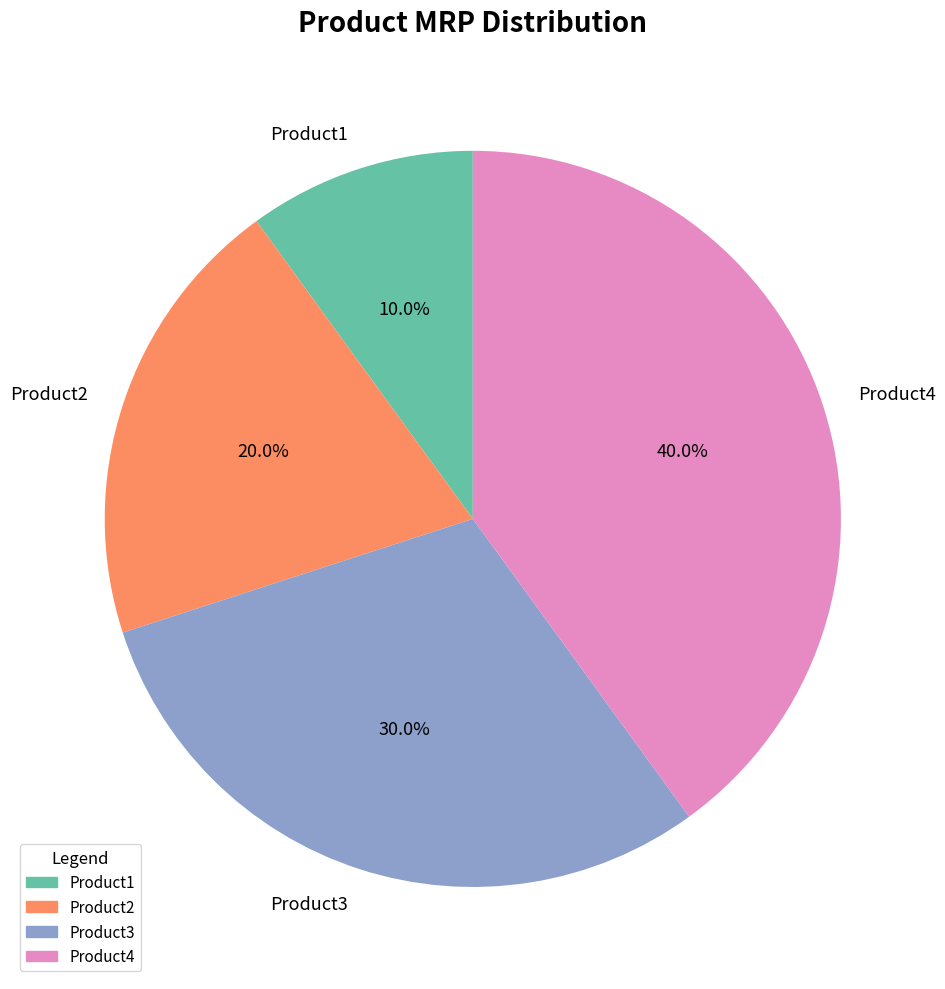

To the nearest percent, what is the average slice percentage?

25%